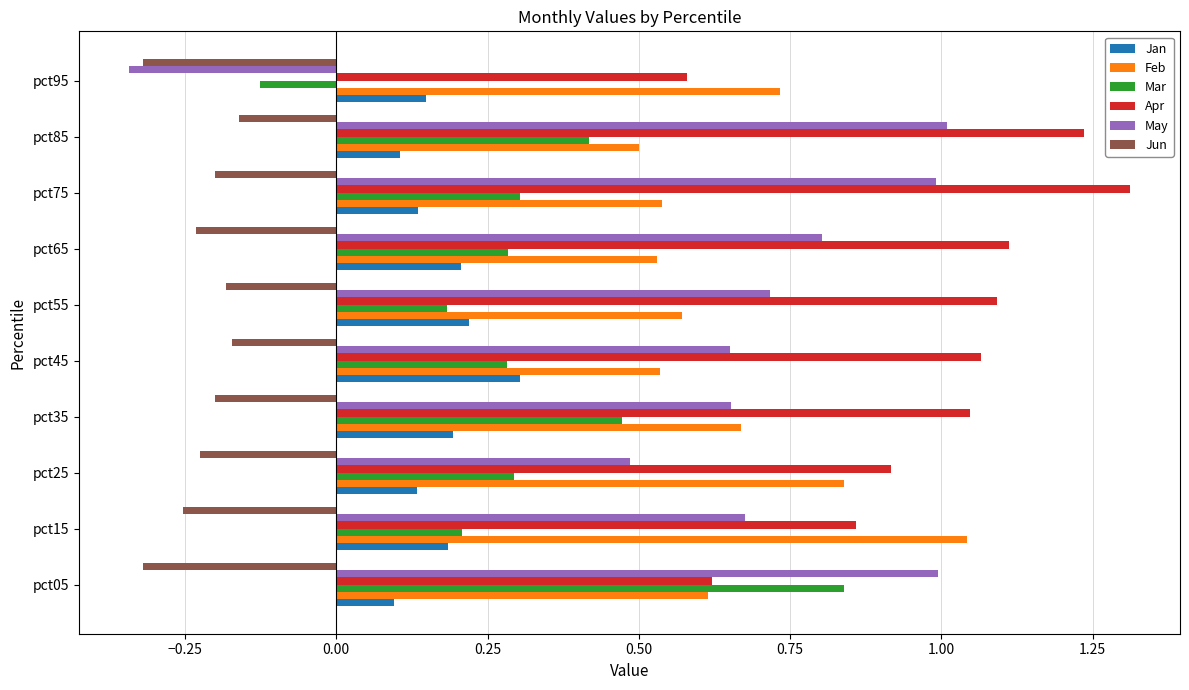

What is the sum of the Feb values at pct15 and pct95?

1.8